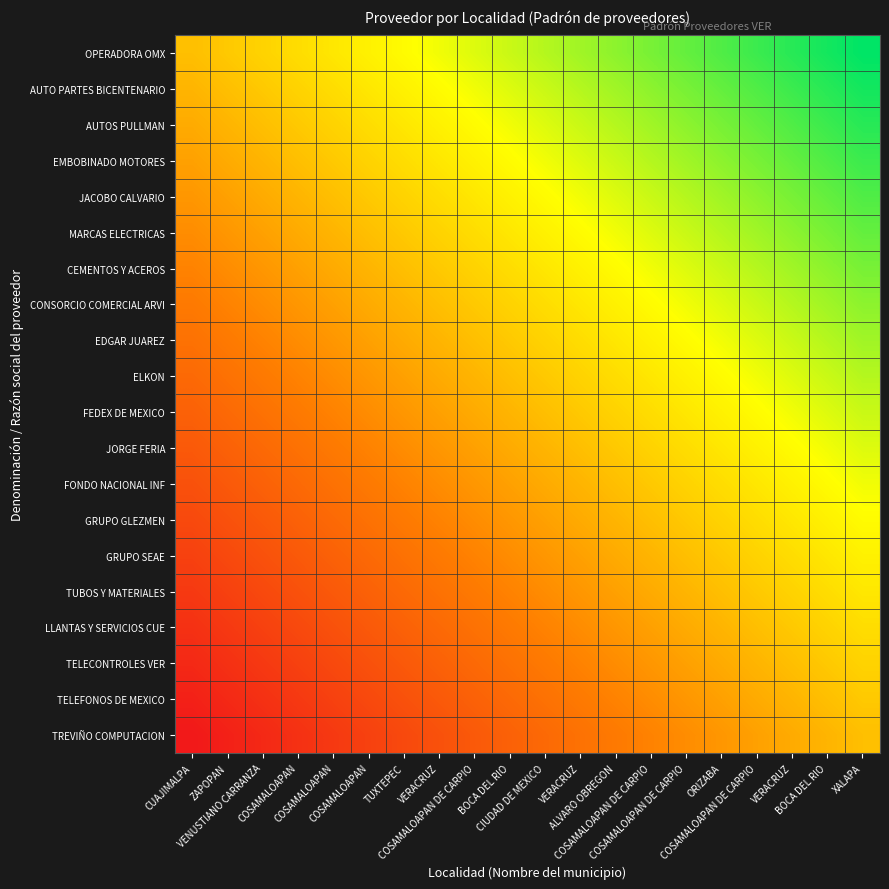

Reading left to right, extract all data points from this chart.

OPERADORA OMX: CUAJIMALPA=0.5	ZAPOPAN=0.5	VENUSTIANO CARRANZA=0.6	COSAMALOAPAN=0.6	COSAMALOAPAN=0.6	COSAMALOAPAN=0.6	TUXTEPEC=0.7	VERACRUZ=0.7	COSAMALOAPAN DE CARPIO=0.7	BOCA DEL RIO=0.7	CIUDAD DE MEXICO=0.8	VERACRUZ=0.8	ALVARO OBREGON=0.8	COSAMALOAPAN DE CARPIO=0.8	COSAMALOAPAN DE CARPIO=0.9	ORIZABA=0.9	COSAMALOAPAN DE CARPIO=0.9	VERACRUZ=0.9	BOCA DEL RIO=1.0	XALAPA=1.0
AUTO PARTES BICENTENARIO: CUAJIMALPA=0.5	ZAPOPAN=0.5	VENUSTIANO CARRANZA=0.5	COSAMALOAPAN=0.6	COSAMALOAPAN=0.6	COSAMALOAPAN=0.6	TUXTEPEC=0.6	VERACRUZ=0.7	COSAMALOAPAN DE CARPIO=0.7	BOCA DEL RIO=0.7	CIUDAD DE MEXICO=0.7	VERACRUZ=0.8	ALVARO OBREGON=0.8	COSAMALOAPAN DE CARPIO=0.8	COSAMALOAPAN DE CARPIO=0.8	ORIZABA=0.9	COSAMALOAPAN DE CARPIO=0.9	VERACRUZ=0.9	BOCA DEL RIO=0.9	XALAPA=1.0
AUTOS PULLMAN: CUAJIMALPA=0.4	ZAPOPAN=0.5	VENUSTIANO CARRANZA=0.5	COSAMALOAPAN=0.5	COSAMALOAPAN=0.6	COSAMALOAPAN=0.6	TUXTEPEC=0.6	VERACRUZ=0.6	COSAMALOAPAN DE CARPIO=0.7	BOCA DEL RIO=0.7	CIUDAD DE MEXICO=0.7	VERACRUZ=0.7	ALVARO OBREGON=0.8	COSAMALOAPAN DE CARPIO=0.8	COSAMALOAPAN DE CARPIO=0.8	ORIZABA=0.8	COSAMALOAPAN DE CARPIO=0.9	VERACRUZ=0.9	BOCA DEL RIO=0.9	XALAPA=0.9
EMBOBINADO MOTORES: CUAJIMALPA=0.4	ZAPOPAN=0.4	VENUSTIANO CARRANZA=0.5	COSAMALOAPAN=0.5	COSAMALOAPAN=0.5	COSAMALOAPAN=0.6	TUXTEPEC=0.6	VERACRUZ=0.6	COSAMALOAPAN DE CARPIO=0.6	BOCA DEL RIO=0.7	CIUDAD DE MEXICO=0.7	VERACRUZ=0.7	ALVARO OBREGON=0.7	COSAMALOAPAN DE CARPIO=0.8	COSAMALOAPAN DE CARPIO=0.8	ORIZABA=0.8	COSAMALOAPAN DE CARPIO=0.8	VERACRUZ=0.9	BOCA DEL RIO=0.9	XALAPA=0.9
JACOBO CALVARIO: CUAJIMALPA=0.4	ZAPOPAN=0.4	VENUSTIANO CARRANZA=0.4	COSAMALOAPAN=0.5	COSAMALOAPAN=0.5	COSAMALOAPAN=0.5	TUXTEPEC=0.6	VERACRUZ=0.6	COSAMALOAPAN DE CARPIO=0.6	BOCA DEL RIO=0.6	CIUDAD DE MEXICO=0.7	VERACRUZ=0.7	ALVARO OBREGON=0.7	COSAMALOAPAN DE CARPIO=0.7	COSAMALOAPAN DE CARPIO=0.8	ORIZABA=0.8	COSAMALOAPAN DE CARPIO=0.8	VERACRUZ=0.8	BOCA DEL RIO=0.9	XALAPA=0.9
MARCAS ELECTRICAS: CUAJIMALPA=0.4	ZAPOPAN=0.4	VENUSTIANO CARRANZA=0.4	COSAMALOAPAN=0.4	COSAMALOAPAN=0.5	COSAMALOAPAN=0.5	TUXTEPEC=0.5	VERACRUZ=0.6	COSAMALOAPAN DE CARPIO=0.6	BOCA DEL RIO=0.6	CIUDAD DE MEXICO=0.6	VERACRUZ=0.7	ALVARO OBREGON=0.7	COSAMALOAPAN DE CARPIO=0.7	COSAMALOAPAN DE CARPIO=0.7	ORIZABA=0.8	COSAMALOAPAN DE CARPIO=0.8	VERACRUZ=0.8	BOCA DEL RIO=0.8	XALAPA=0.9
CEMENTOS Y ACEROS: CUAJIMALPA=0.3	ZAPOPAN=0.4	VENUSTIANO CARRANZA=0.4	COSAMALOAPAN=0.4	COSAMALOAPAN=0.4	COSAMALOAPAN=0.5	TUXTEPEC=0.5	VERACRUZ=0.5	COSAMALOAPAN DE CARPIO=0.6	BOCA DEL RIO=0.6	CIUDAD DE MEXICO=0.6	VERACRUZ=0.6	ALVARO OBREGON=0.7	COSAMALOAPAN DE CARPIO=0.7	COSAMALOAPAN DE CARPIO=0.7	ORIZABA=0.7	COSAMALOAPAN DE CARPIO=0.8	VERACRUZ=0.8	BOCA DEL RIO=0.8	XALAPA=0.8
CONSORCIO COMERCIAL ARVI: CUAJIMALPA=0.3	ZAPOPAN=0.3	VENUSTIANO CARRANZA=0.4	COSAMALOAPAN=0.4	COSAMALOAPAN=0.4	COSAMALOAPAN=0.4	TUXTEPEC=0.5	VERACRUZ=0.5	COSAMALOAPAN DE CARPIO=0.5	BOCA DEL RIO=0.6	CIUDAD DE MEXICO=0.6	VERACRUZ=0.6	ALVARO OBREGON=0.6	COSAMALOAPAN DE CARPIO=0.7	COSAMALOAPAN DE CARPIO=0.7	ORIZABA=0.7	COSAMALOAPAN DE CARPIO=0.7	VERACRUZ=0.8	BOCA DEL RIO=0.8	XALAPA=0.8
EDGAR JUAREZ: CUAJIMALPA=0.3	ZAPOPAN=0.3	VENUSTIANO CARRANZA=0.3	COSAMALOAPAN=0.4	COSAMALOAPAN=0.4	COSAMALOAPAN=0.4	TUXTEPEC=0.4	VERACRUZ=0.5	COSAMALOAPAN DE CARPIO=0.5	BOCA DEL RIO=0.5	CIUDAD DE MEXICO=0.6	VERACRUZ=0.6	ALVARO OBREGON=0.6	COSAMALOAPAN DE CARPIO=0.6	COSAMALOAPAN DE CARPIO=0.7	ORIZABA=0.7	COSAMALOAPAN DE CARPIO=0.7	VERACRUZ=0.7	BOCA DEL RIO=0.8	XALAPA=0.8
ELKON: CUAJIMALPA=0.3	ZAPOPAN=0.3	VENUSTIANO CARRANZA=0.3	COSAMALOAPAN=0.3	COSAMALOAPAN=0.4	COSAMALOAPAN=0.4	TUXTEPEC=0.4	VERACRUZ=0.4	COSAMALOAPAN DE CARPIO=0.5	BOCA DEL RIO=0.5	CIUDAD DE MEXICO=0.5	VERACRUZ=0.6	ALVARO OBREGON=0.6	COSAMALOAPAN DE CARPIO=0.6	COSAMALOAPAN DE CARPIO=0.6	ORIZABA=0.7	COSAMALOAPAN DE CARPIO=0.7	VERACRUZ=0.7	BOCA DEL RIO=0.7	XALAPA=0.8
FEDEX DE MEXICO: CUAJIMALPA=0.2	ZAPOPAN=0.3	VENUSTIANO CARRANZA=0.3	COSAMALOAPAN=0.3	COSAMALOAPAN=0.3	COSAMALOAPAN=0.4	TUXTEPEC=0.4	VERACRUZ=0.4	COSAMALOAPAN DE CARPIO=0.4	BOCA DEL RIO=0.5	CIUDAD DE MEXICO=0.5	VERACRUZ=0.5	ALVARO OBREGON=0.6	COSAMALOAPAN DE CARPIO=0.6	COSAMALOAPAN DE CARPIO=0.6	ORIZABA=0.6	COSAMALOAPAN DE CARPIO=0.7	VERACRUZ=0.7	BOCA DEL RIO=0.7	XALAPA=0.7
JORGE FERIA: CUAJIMALPA=0.2	ZAPOPAN=0.2	VENUSTIANO CARRANZA=0.3	COSAMALOAPAN=0.3	COSAMALOAPAN=0.3	COSAMALOAPAN=0.3	TUXTEPEC=0.4	VERACRUZ=0.4	COSAMALOAPAN DE CARPIO=0.4	BOCA DEL RIO=0.4	CIUDAD DE MEXICO=0.5	VERACRUZ=0.5	ALVARO OBREGON=0.5	COSAMALOAPAN DE CARPIO=0.6	COSAMALOAPAN DE CARPIO=0.6	ORIZABA=0.6	COSAMALOAPAN DE CARPIO=0.6	VERACRUZ=0.7	BOCA DEL RIO=0.7	XALAPA=0.7
FONDO NACIONAL INF: CUAJIMALPA=0.2	ZAPOPAN=0.2	VENUSTIANO CARRANZA=0.2	COSAMALOAPAN=0.3	COSAMALOAPAN=0.3	COSAMALOAPAN=0.3	TUXTEPEC=0.3	VERACRUZ=0.4	COSAMALOAPAN DE CARPIO=0.4	BOCA DEL RIO=0.4	CIUDAD DE MEXICO=0.4	VERACRUZ=0.5	ALVARO OBREGON=0.5	COSAMALOAPAN DE CARPIO=0.5	COSAMALOAPAN DE CARPIO=0.6	ORIZABA=0.6	COSAMALOAPAN DE CARPIO=0.6	VERACRUZ=0.6	BOCA DEL RIO=0.7	XALAPA=0.7
GRUPO GLEZMEN: CUAJIMALPA=0.2	ZAPOPAN=0.2	VENUSTIANO CARRANZA=0.2	COSAMALOAPAN=0.2	COSAMALOAPAN=0.3	COSAMALOAPAN=0.3	TUXTEPEC=0.3	VERACRUZ=0.3	COSAMALOAPAN DE CARPIO=0.4	BOCA DEL RIO=0.4	CIUDAD DE MEXICO=0.4	VERACRUZ=0.4	ALVARO OBREGON=0.5	COSAMALOAPAN DE CARPIO=0.5	COSAMALOAPAN DE CARPIO=0.5	ORIZABA=0.6	COSAMALOAPAN DE CARPIO=0.6	VERACRUZ=0.6	BOCA DEL RIO=0.6	XALAPA=0.7
GRUPO SEAE: CUAJIMALPA=0.1	ZAPOPAN=0.2	VENUSTIANO CARRANZA=0.2	COSAMALOAPAN=0.2	COSAMALOAPAN=0.2	COSAMALOAPAN=0.3	TUXTEPEC=0.3	VERACRUZ=0.3	COSAMALOAPAN DE CARPIO=0.3	BOCA DEL RIO=0.4	CIUDAD DE MEXICO=0.4	VERACRUZ=0.4	ALVARO OBREGON=0.4	COSAMALOAPAN DE CARPIO=0.5	COSAMALOAPAN DE CARPIO=0.5	ORIZABA=0.5	COSAMALOAPAN DE CARPIO=0.6	VERACRUZ=0.6	BOCA DEL RIO=0.6	XALAPA=0.6
TUBOS Y MATERIALES: CUAJIMALPA=0.1	ZAPOPAN=0.1	VENUSTIANO CARRANZA=0.2	COSAMALOAPAN=0.2	COSAMALOAPAN=0.2	COSAMALOAPAN=0.2	TUXTEPEC=0.3	VERACRUZ=0.3	COSAMALOAPAN DE CARPIO=0.3	BOCA DEL RIO=0.3	CIUDAD DE MEXICO=0.4	VERACRUZ=0.4	ALVARO OBREGON=0.4	COSAMALOAPAN DE CARPIO=0.4	COSAMALOAPAN DE CARPIO=0.5	ORIZABA=0.5	COSAMALOAPAN DE CARPIO=0.5	VERACRUZ=0.6	BOCA DEL RIO=0.6	XALAPA=0.6
LLANTAS Y SERVICIOS CUE: CUAJIMALPA=0.1	ZAPOPAN=0.1	VENUSTIANO CARRANZA=0.1	COSAMALOAPAN=0.2	COSAMALOAPAN=0.2	COSAMALOAPAN=0.2	TUXTEPEC=0.2	VERACRUZ=0.3	COSAMALOAPAN DE CARPIO=0.3	BOCA DEL RIO=0.3	CIUDAD DE MEXICO=0.3	VERACRUZ=0.4	ALVARO OBREGON=0.4	COSAMALOAPAN DE CARPIO=0.4	COSAMALOAPAN DE CARPIO=0.4	ORIZABA=0.5	COSAMALOAPAN DE CARPIO=0.5	VERACRUZ=0.5	BOCA DEL RIO=0.6	XALAPA=0.6
TELECONTROLES VER: CUAJIMALPA=0.1	ZAPOPAN=0.1	VENUSTIANO CARRANZA=0.1	COSAMALOAPAN=0.1	COSAMALOAPAN=0.2	COSAMALOAPAN=0.2	TUXTEPEC=0.2	VERACRUZ=0.2	COSAMALOAPAN DE CARPIO=0.3	BOCA DEL RIO=0.3	CIUDAD DE MEXICO=0.3	VERACRUZ=0.3	ALVARO OBREGON=0.4	COSAMALOAPAN DE CARPIO=0.4	COSAMALOAPAN DE CARPIO=0.4	ORIZABA=0.4	COSAMALOAPAN DE CARPIO=0.5	VERACRUZ=0.5	BOCA DEL RIO=0.5	XALAPA=0.6
TELEFONOS DE MEXICO: CUAJIMALPA=0.0	ZAPOPAN=0.1	VENUSTIANO CARRANZA=0.1	COSAMALOAPAN=0.1	COSAMALOAPAN=0.1	COSAMALOAPAN=0.2	TUXTEPEC=0.2	VERACRUZ=0.2	COSAMALOAPAN DE CARPIO=0.2	BOCA DEL RIO=0.3	CIUDAD DE MEXICO=0.3	VERACRUZ=0.3	ALVARO OBREGON=0.3	COSAMALOAPAN DE CARPIO=0.4	COSAMALOAPAN DE CARPIO=0.4	ORIZABA=0.4	COSAMALOAPAN DE CARPIO=0.4	VERACRUZ=0.5	BOCA DEL RIO=0.5	XALAPA=0.5
TREVIÑO COMPUTACION: CUAJIMALPA=0.0	ZAPOPAN=0.0	VENUSTIANO CARRANZA=0.1	COSAMALOAPAN=0.1	COSAMALOAPAN=0.1	COSAMALOAPAN=0.1	TUXTEPEC=0.2	VERACRUZ=0.2	COSAMALOAPAN DE CARPIO=0.2	BOCA DEL RIO=0.2	CIUDAD DE MEXICO=0.3	VERACRUZ=0.3	ALVARO OBREGON=0.3	COSAMALOAPAN DE CARPIO=0.3	COSAMALOAPAN DE CARPIO=0.4	ORIZABA=0.4	COSAMALOAPAN DE CARPIO=0.4	VERACRUZ=0.4	BOCA DEL RIO=0.5	XALAPA=0.5